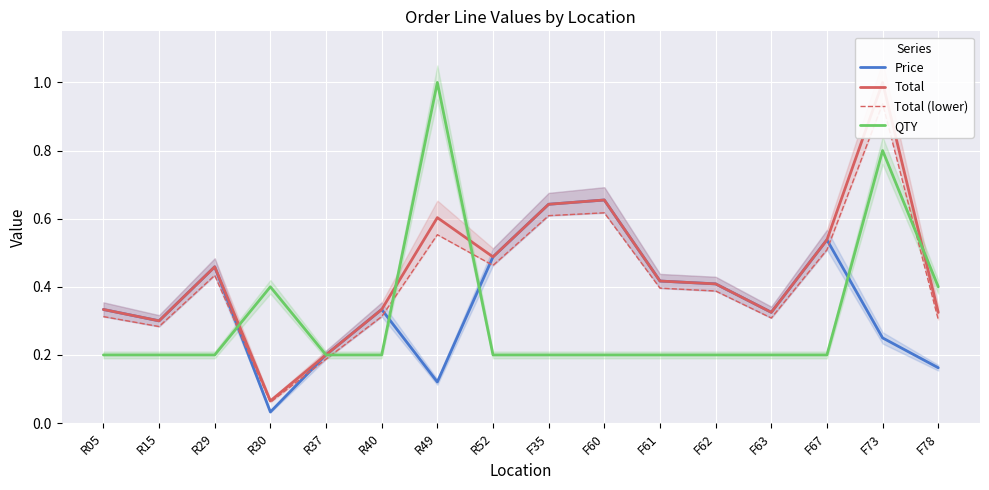

How many data points does each series have?

16